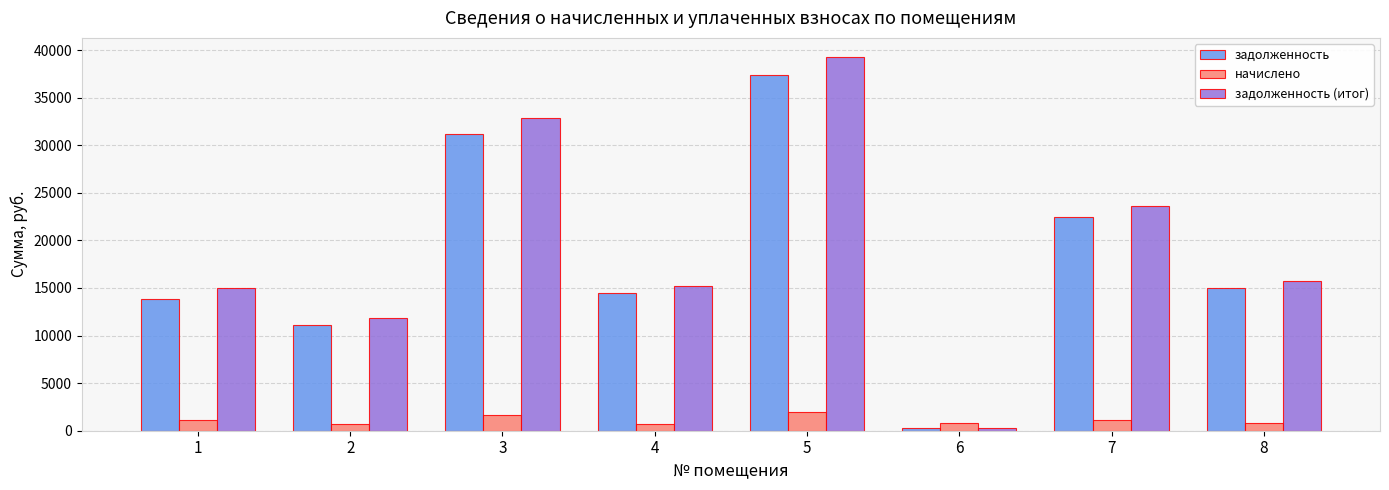

At which category is the sum across all series the highest?

5